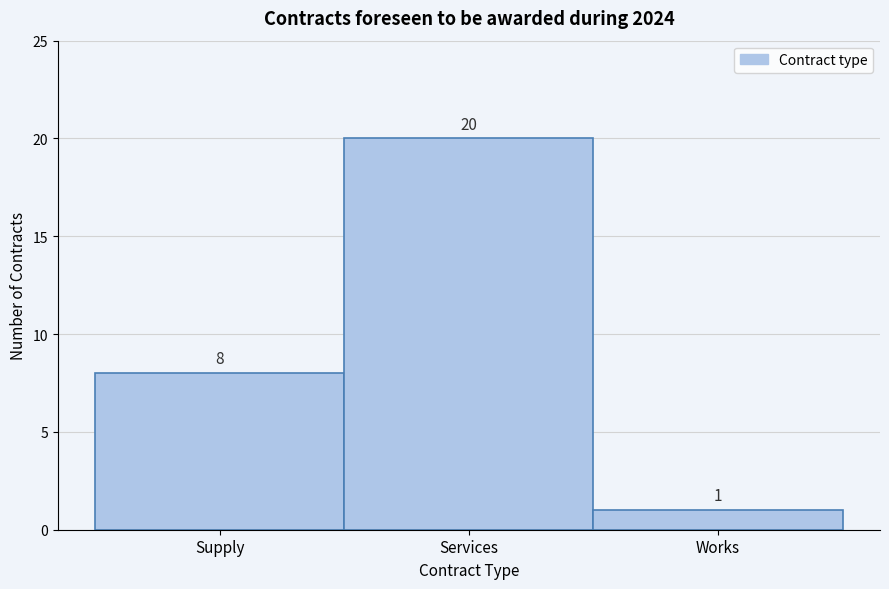

Reading right to left, extract all data points from this chart.

Works=1	Services=20	Supply=8